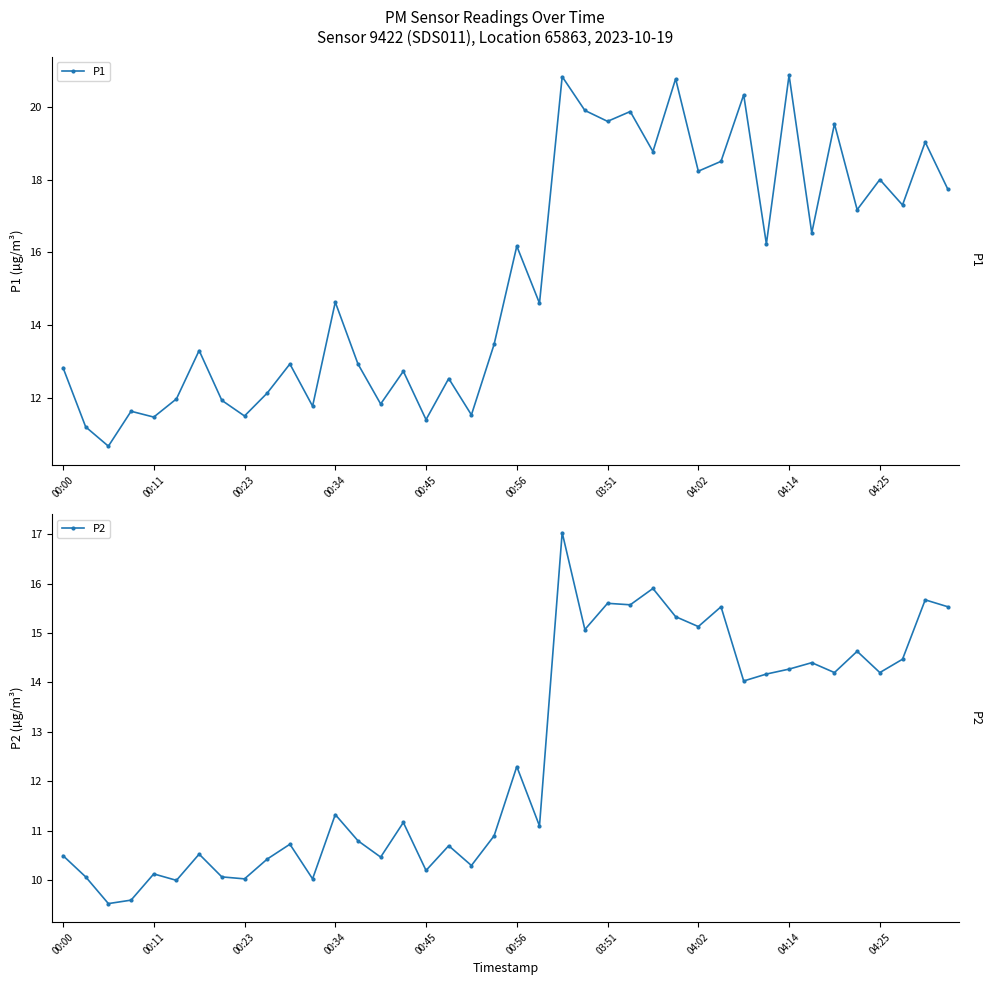

The P1 series shows 11.5 at 00:23. True or false?

True